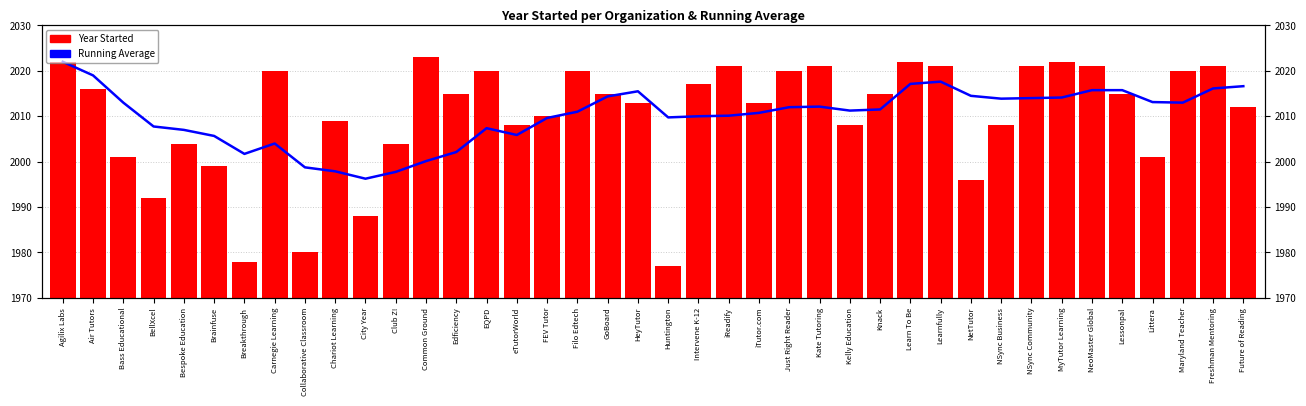

Reading left to right, what are all the values shown in this chart?

Running Average: 2022.0	2019.0	2013.0	2007.8	2007.0	2005.7	2001.7	2004.0	1998.8	1997.9	1996.2	1997.8	2000.1	2002.1	2007.4	2005.9	2009.6	2011.0	2014.4	2015.5	2009.8	2010.0	2010.1	2010.8	2012.0	2012.1	2011.2	2011.5	2017.1	2017.6	2014.5	2013.9	2014.0	2014.1	2015.8	2015.8	2013.1	2013.0	2016.1	2016.6
Year Started: 2022.0	2016.0	2001.0	1992.0	2004.0	1999.0	1978.0	2020.0	1980.0	2009.0	1988.0	2004.0	2023.0	2015.0	2020.0	2008.0	2010.0	2020.0	2015.0	2013.0	1977.0	2017.0	2021.0	2013.0	2020.0	2021.0	2008.0	2015.0	2022.0	2021.0	1996.0	2008.0	2021.0	2022.0	2021.0	2015.0	2001.0	2020.0	2021.0	2012.0